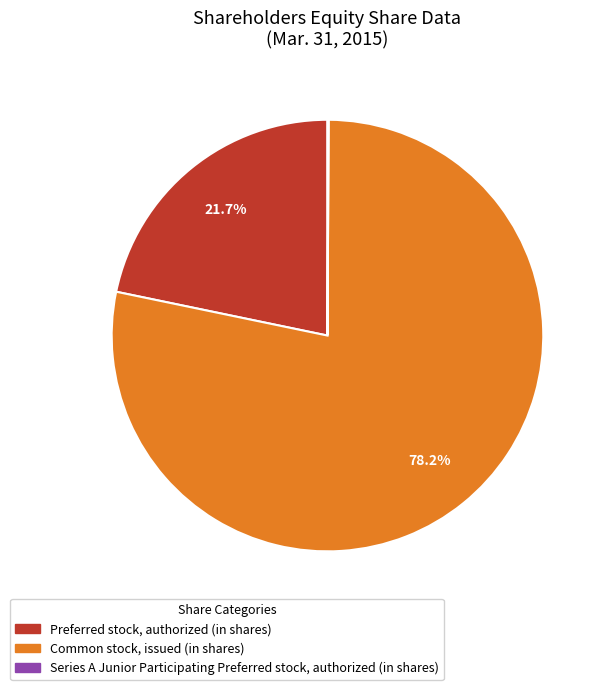

Which category has the biggest portion of the pie?

Common stock, issued (in shares)